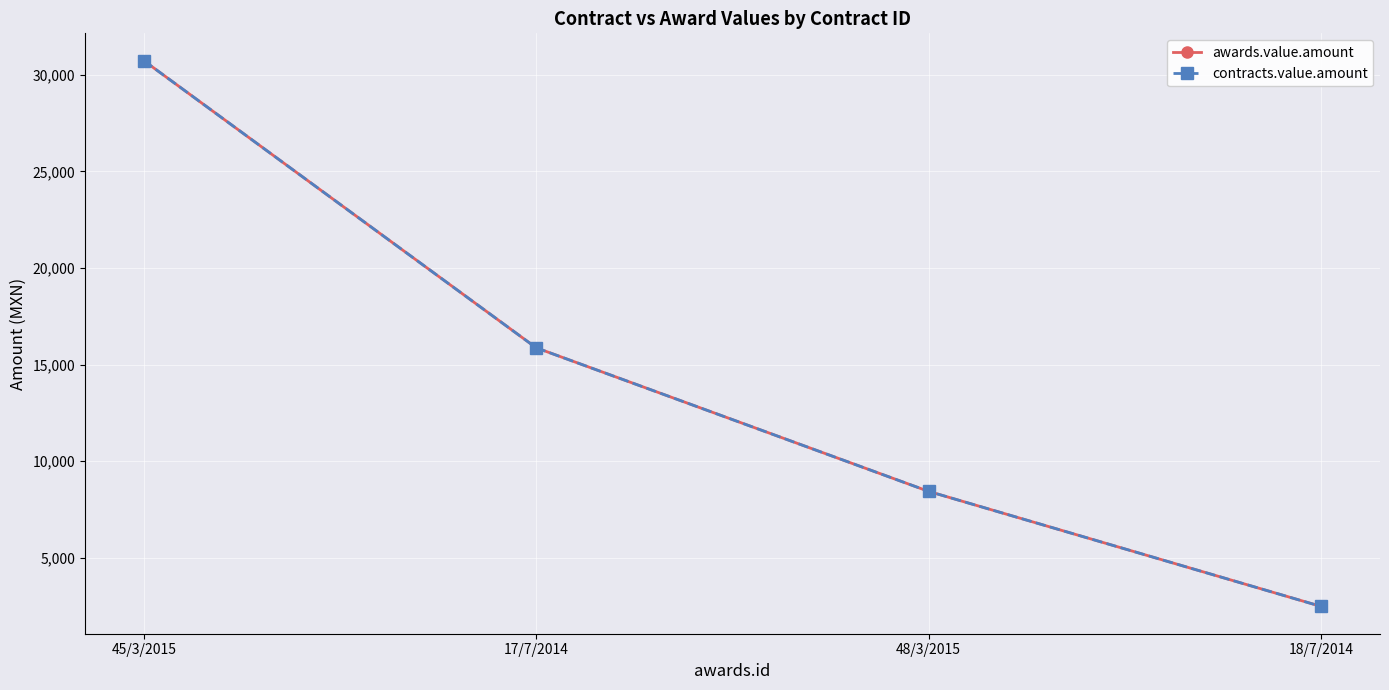

True or false: contracts.value.amount has more than 2 points higher than both neighbors.

False